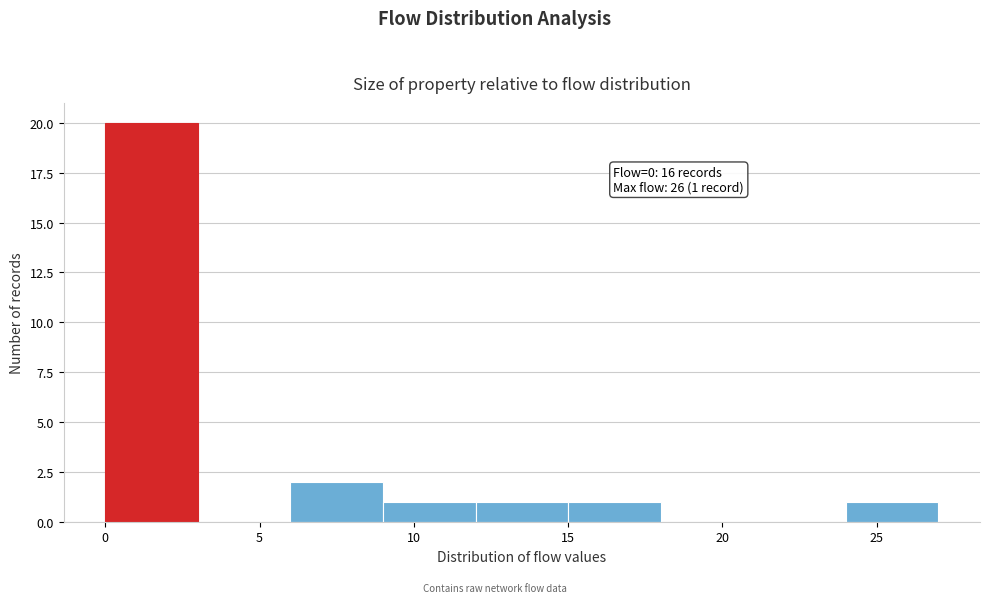

Which range on the x-axis has the tallest bar?

0 to 3